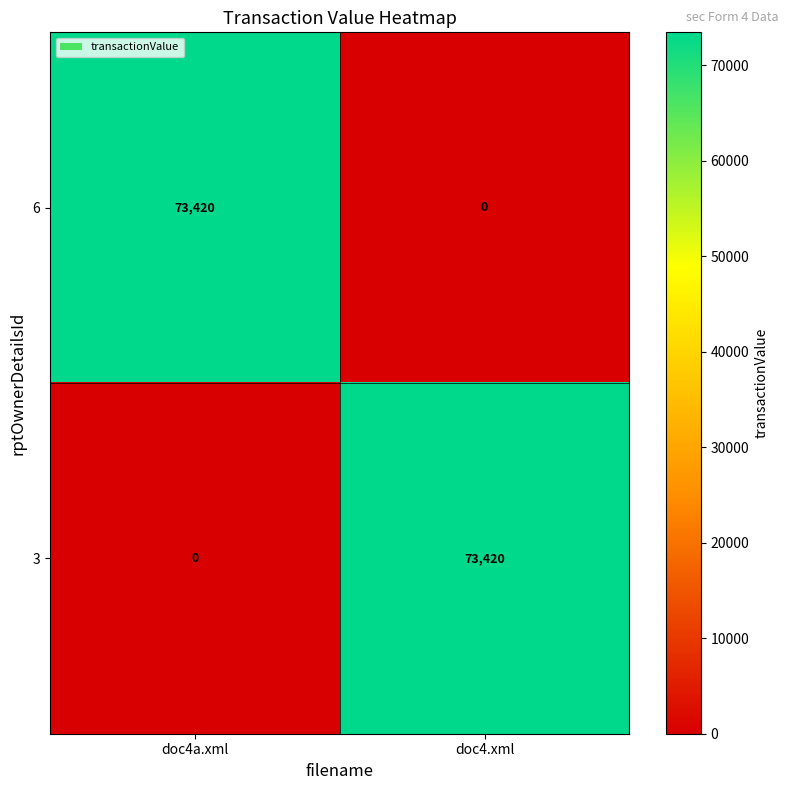

What is the total value across all series at doc4.xml?

73420